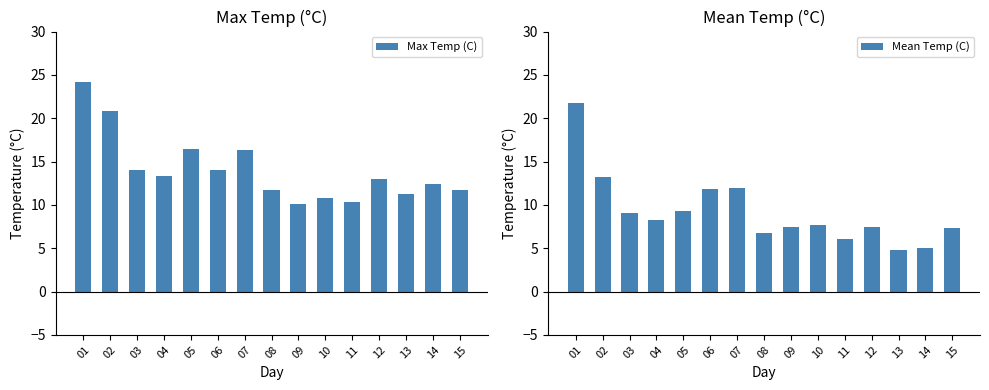

Reading left to right, what are all the values shown in this chart?

Max Temp (C): 24.2	20.8	14.0	13.3	16.4	14.0	16.3	11.7	10.1	10.8	10.3	13.0	11.2	12.4	11.7
Mean Temp (C): 21.8	13.2	9.1	8.2	9.3	11.8	12.0	6.8	7.5	7.7	6.1	7.5	4.8	5.0	7.3